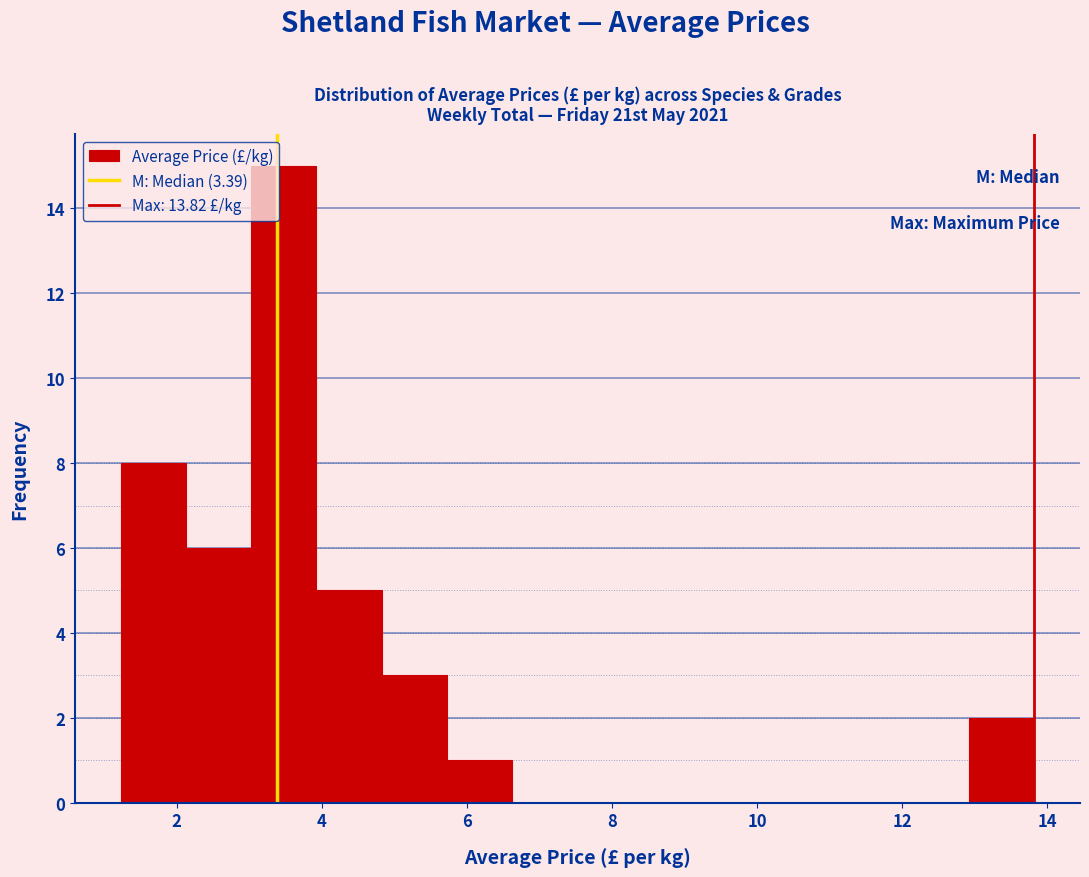

Which range on the x-axis has the tallest bar?

3.0 to 4.0